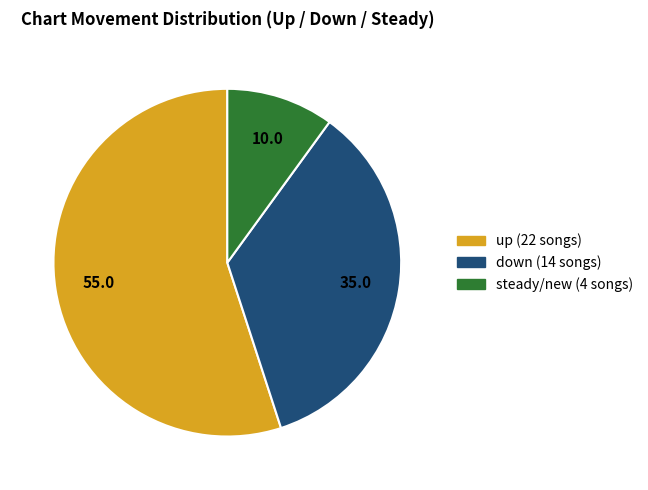

Is there any slice that represents more than half of the pie?

Yes